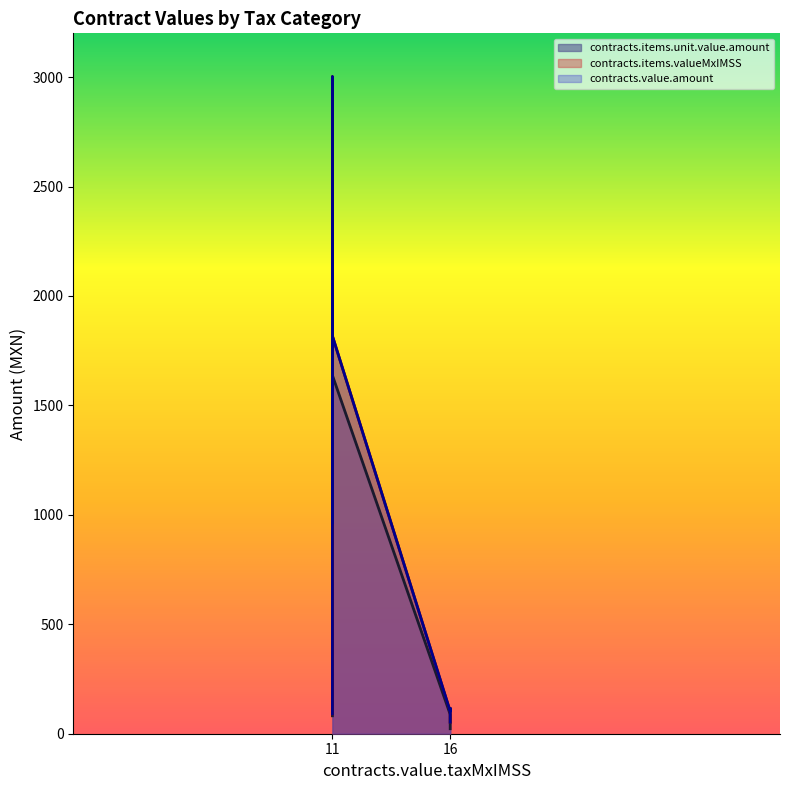

True or false: contracts.items.unit.value.amount has a value of 14.0 at 16.

False